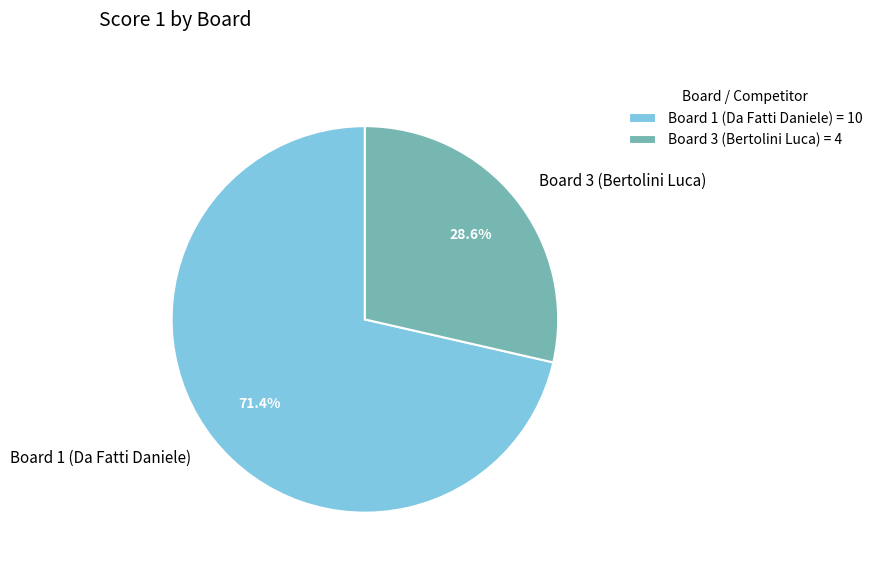

To the nearest percent, what is the combined percentage of Board 3 (Bertolini Luca) and Board 1 (Da Fatti Daniele)?

100%